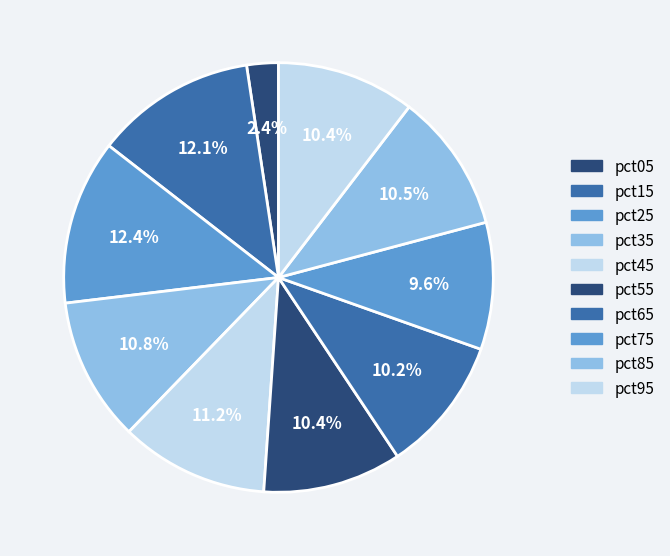

To the nearest percent, what percentage of the pie is pct85?

10%